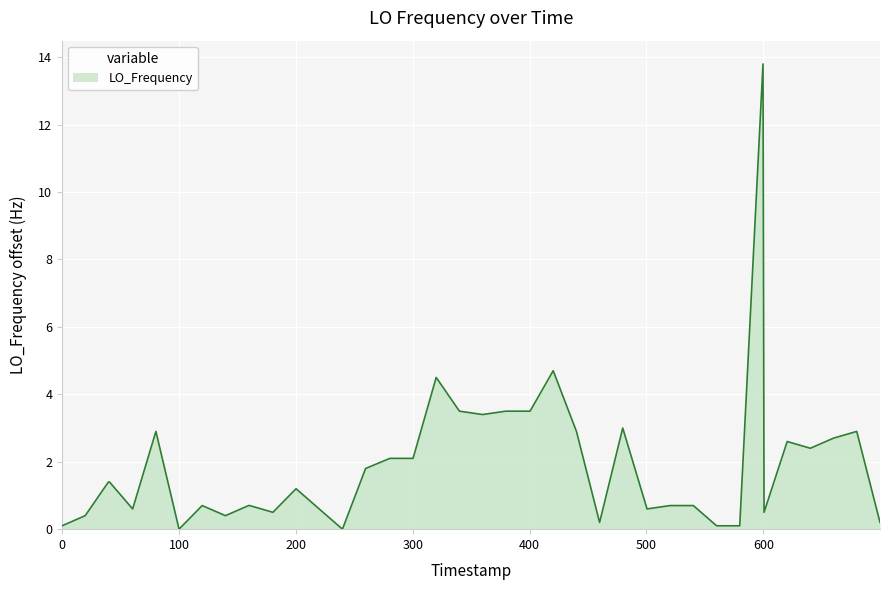

What is the difference between the maximum and minimum values?

13.8